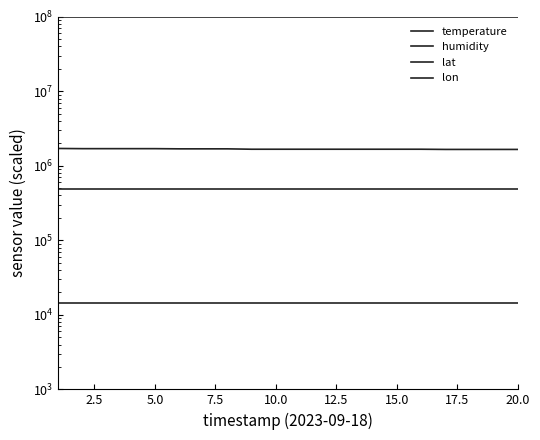

What is the lowest value of the humidity series?

99900000.0